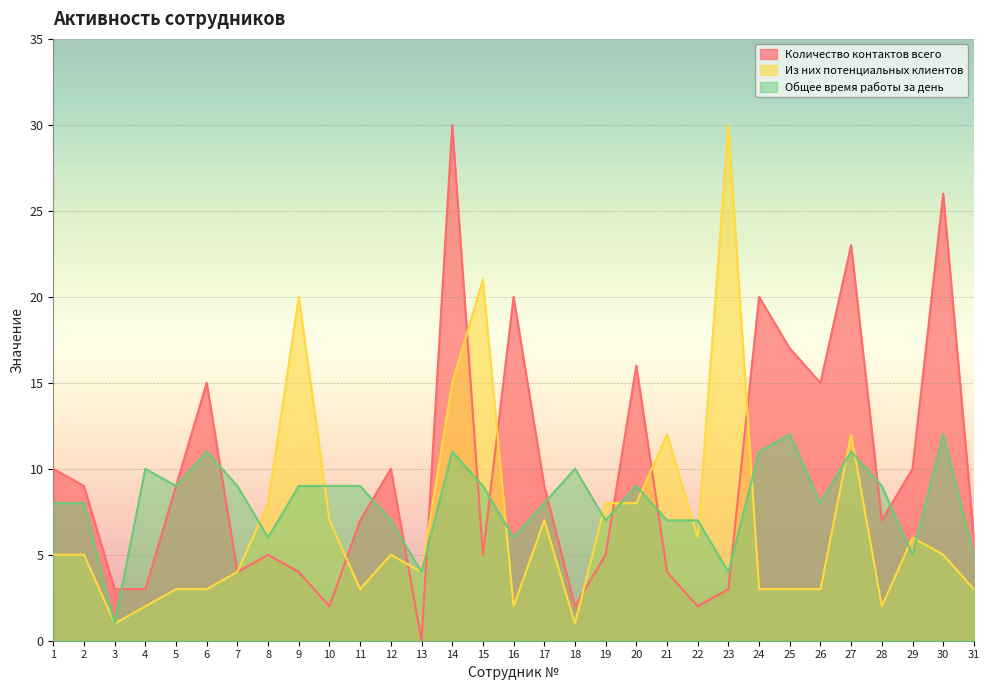

True or false: Количество контактов всего has more than 0 points higher than both neighbors.

True